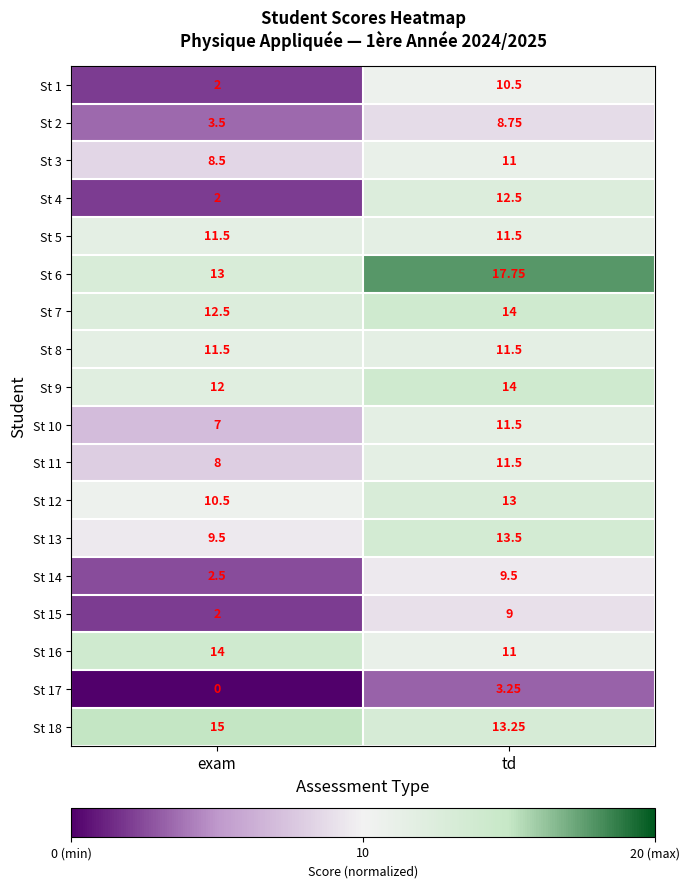

At how many categories does at least one series exceed 0?

2